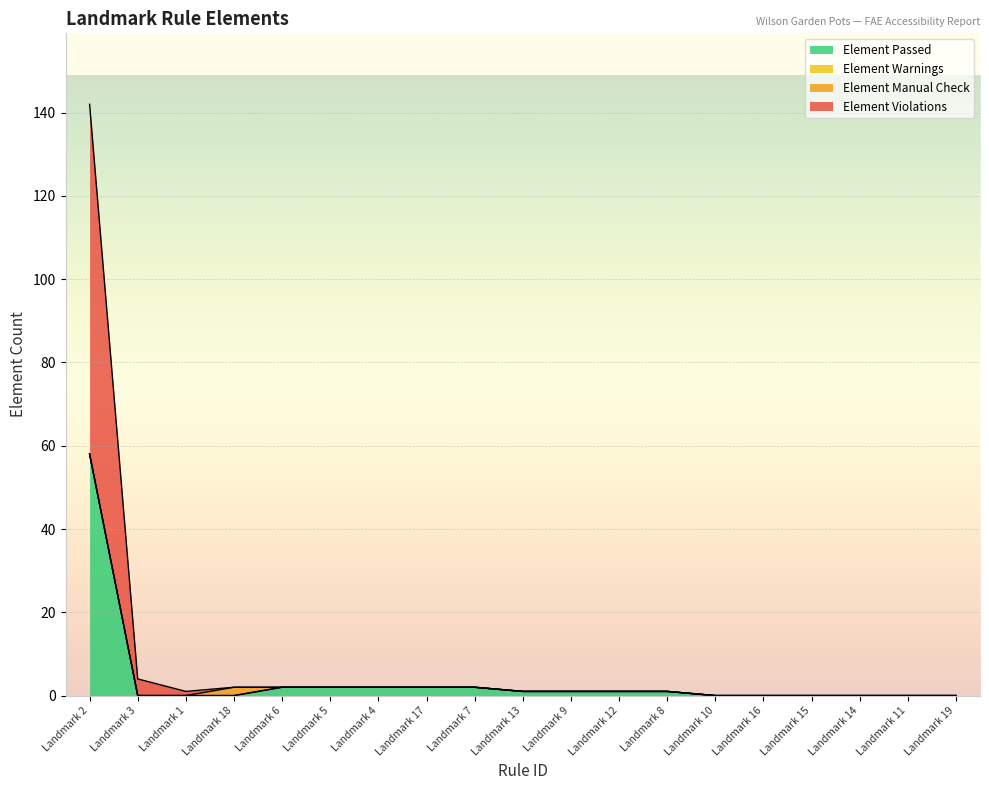

True or false: Element Violations and Element Passed cross at least once.

False